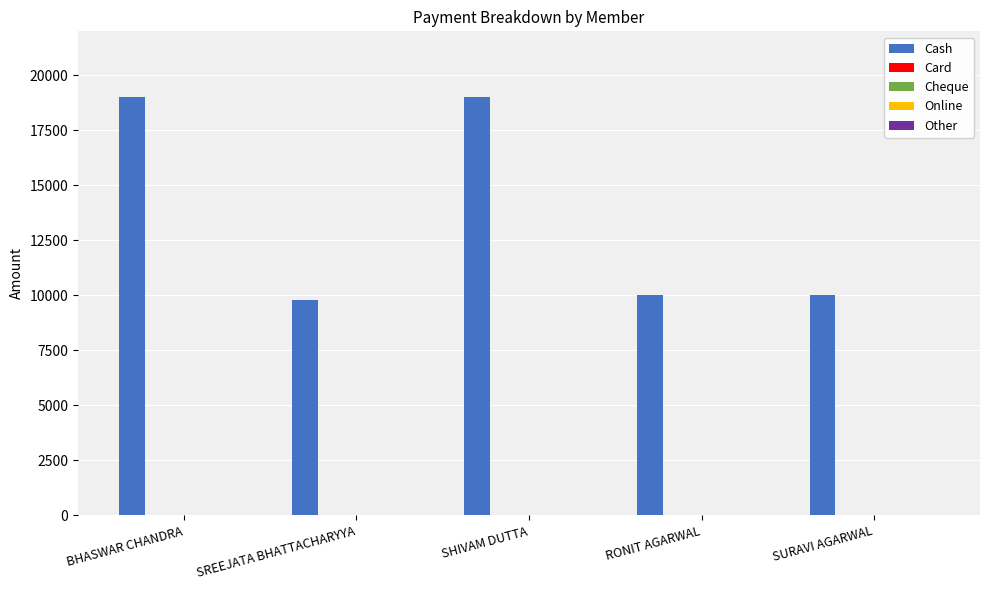

What is the smallest value displayed?

9799